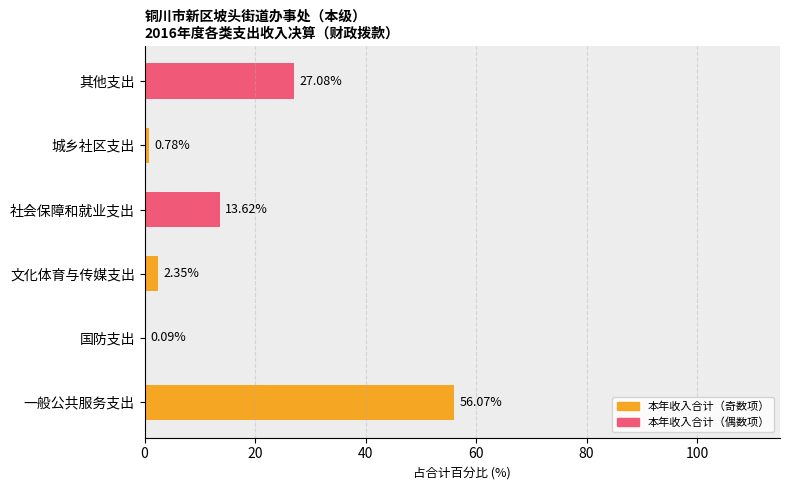

What is the sum of the values at 其他支出 and 文化体育与传媒支出?

29.4